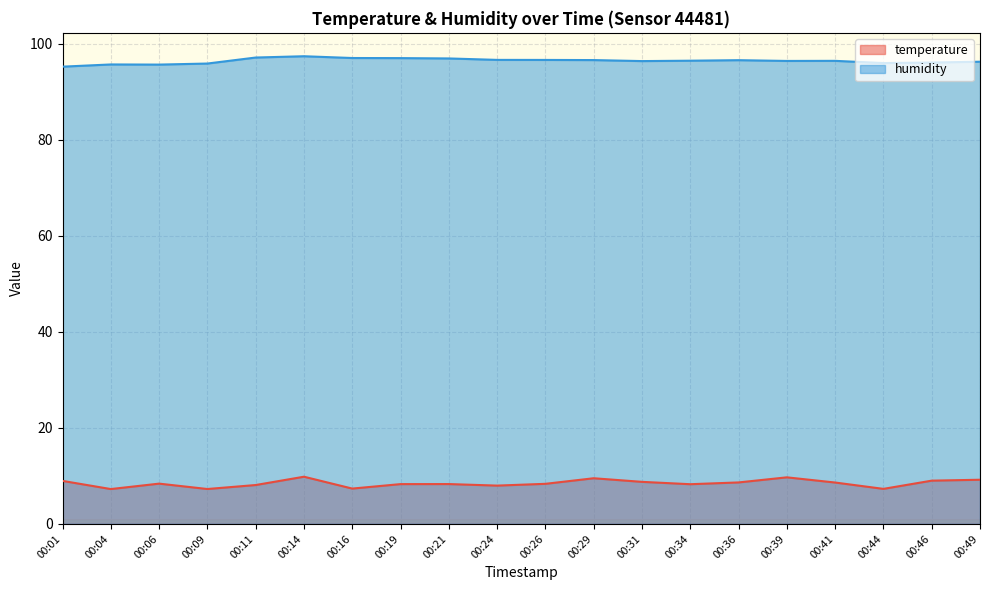

At which label does humidity first exceed 96?

00:11